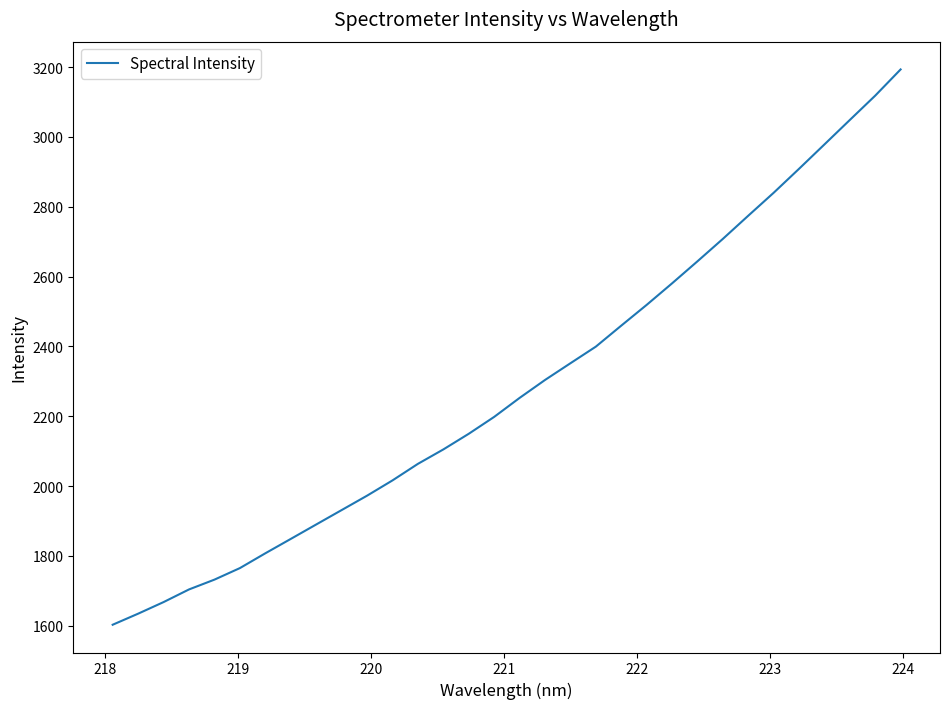

What is the greatest value displayed?

3193.5